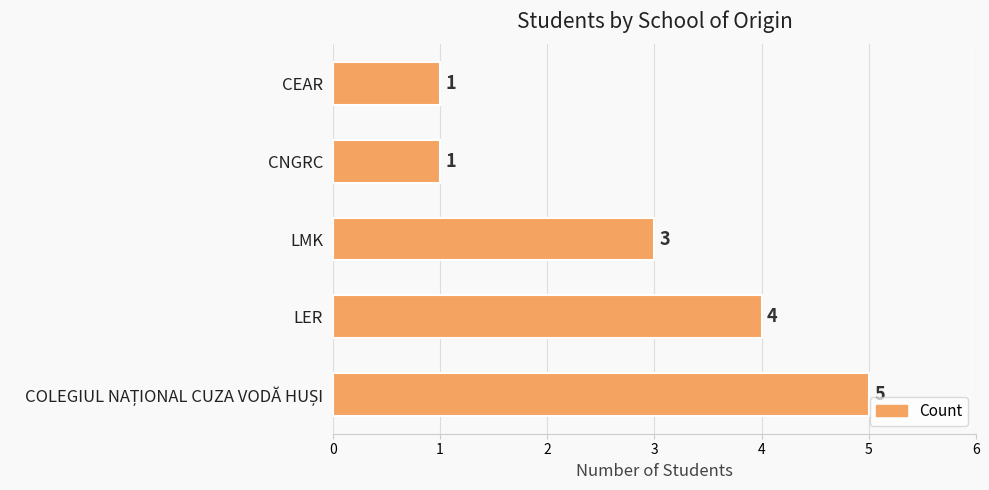

What is the difference between the maximum and minimum values?

4